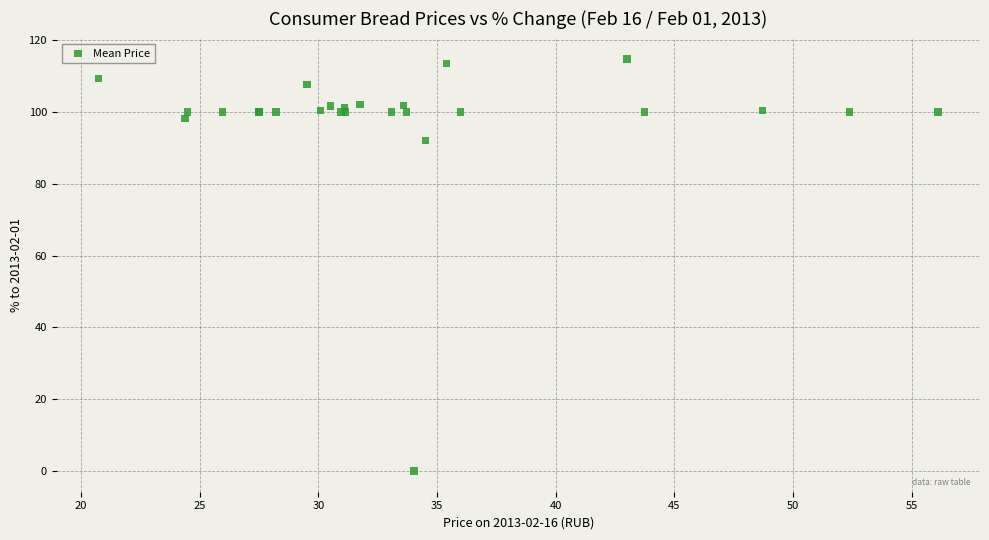

What Y value in the scatter plot is closest to 57?

92.0